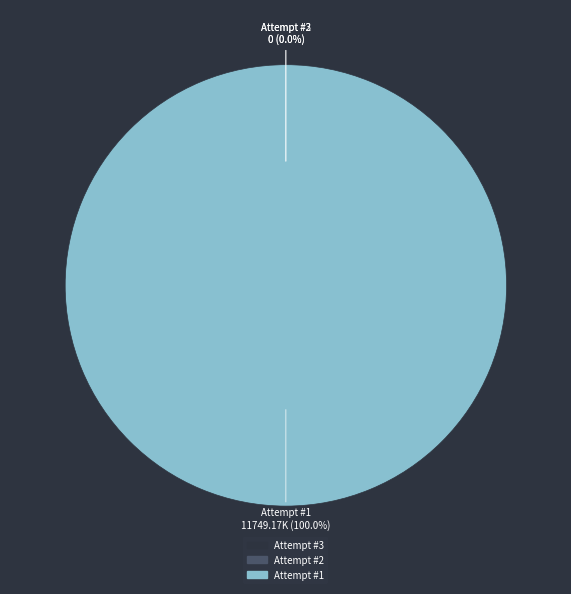

Count the number of slices in the pie.

3